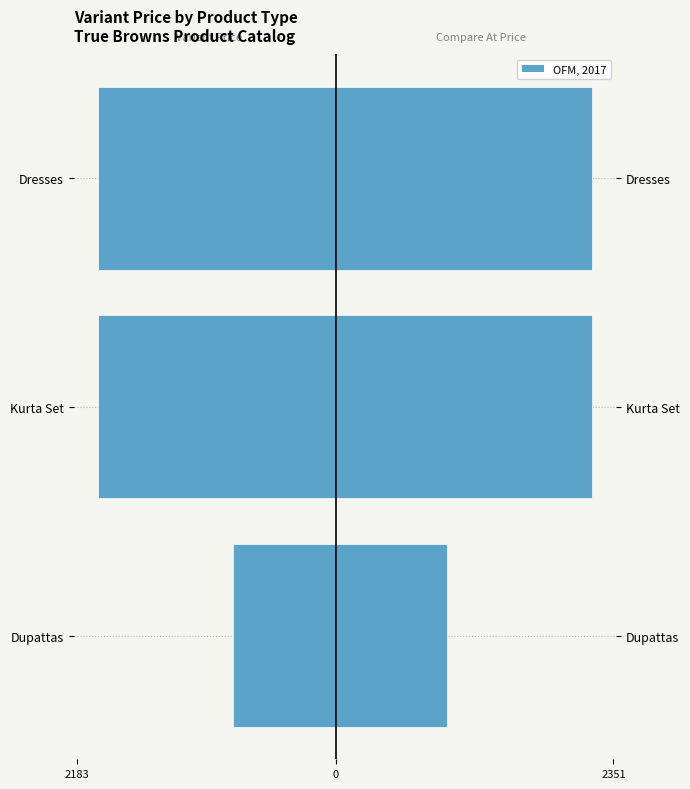

Is the value of Variant Price (neg) at Dresses greater than the value of OFM, 2017 at Dupattas?

No